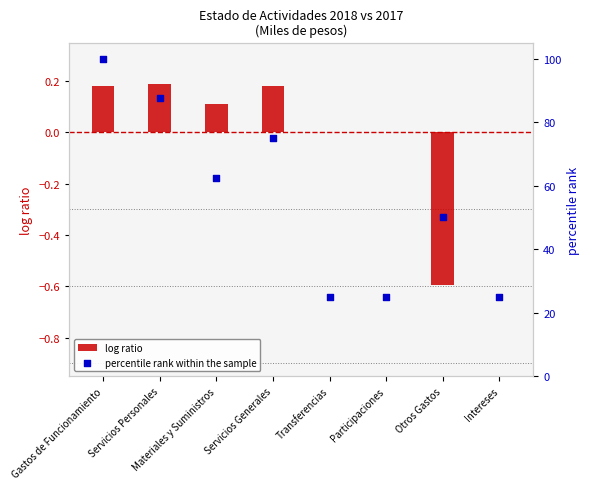

What is the total value across all series at Otros Gastos?

49.4